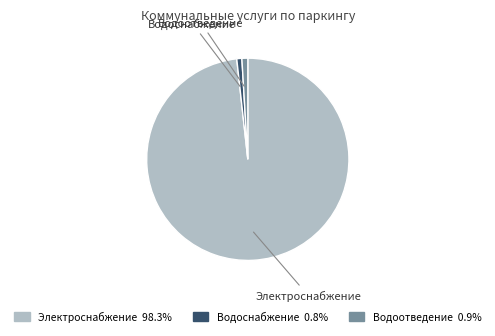

What is the largest slice in the pie chart?

Электроснабжение